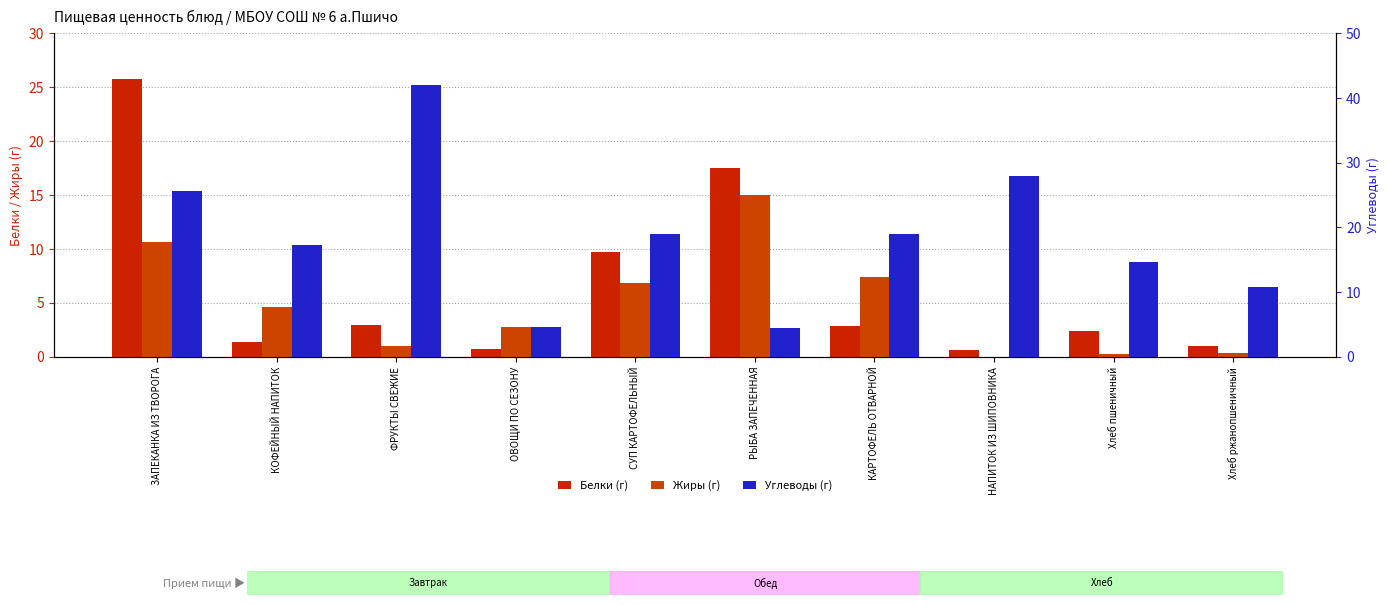

Is it true that Белки (г) equals 6.2 at РЫБА ЗАПЕЧЕННАЯ?

False